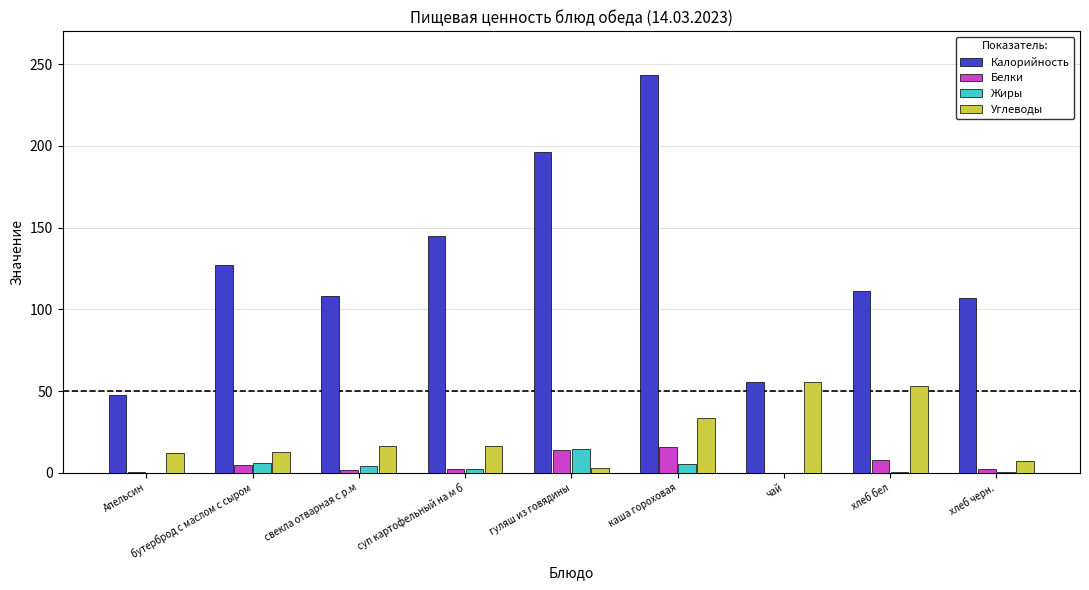

At which category does the chart reach its peak across all series?

каша гороховая